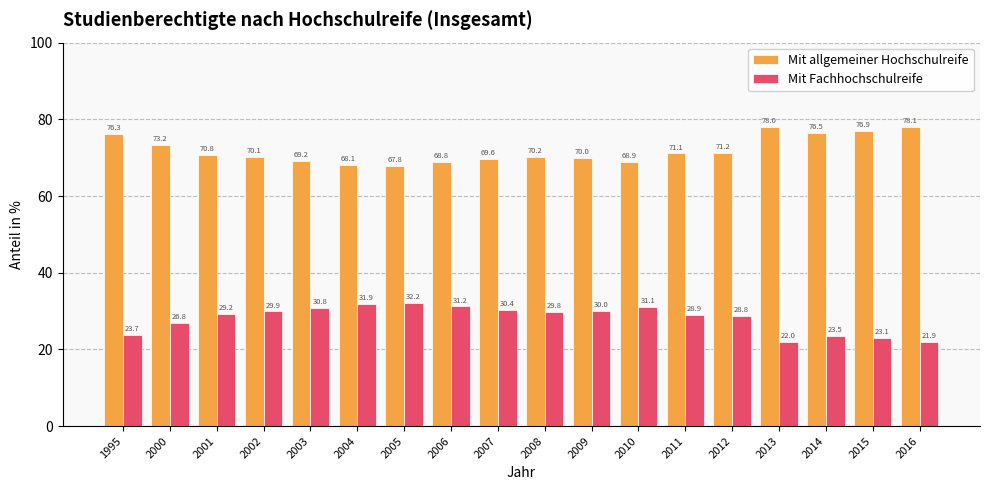

What is the value of the Mit allgemeiner Hochschulreife bar at the 17th from the left?

76.9